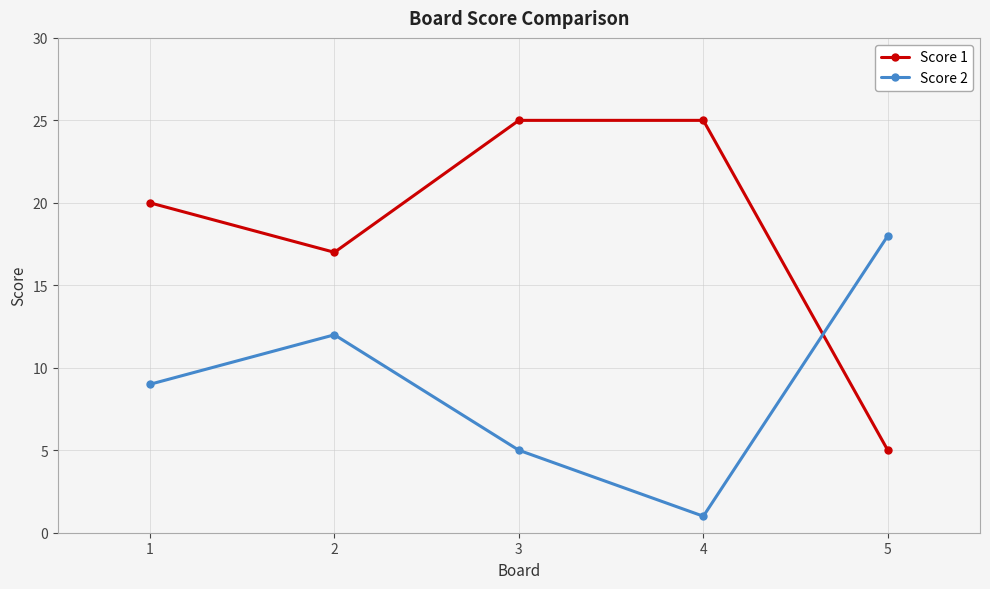

How many interior local valleys does the Score 1 series have?

1